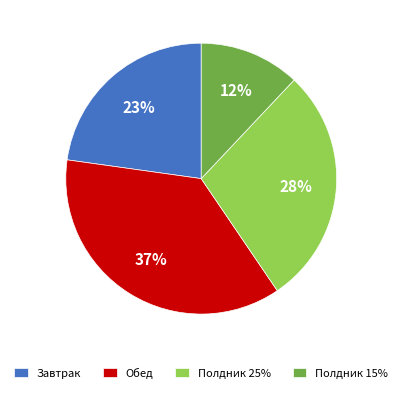

To the nearest percent, what is the average slice percentage?

25%